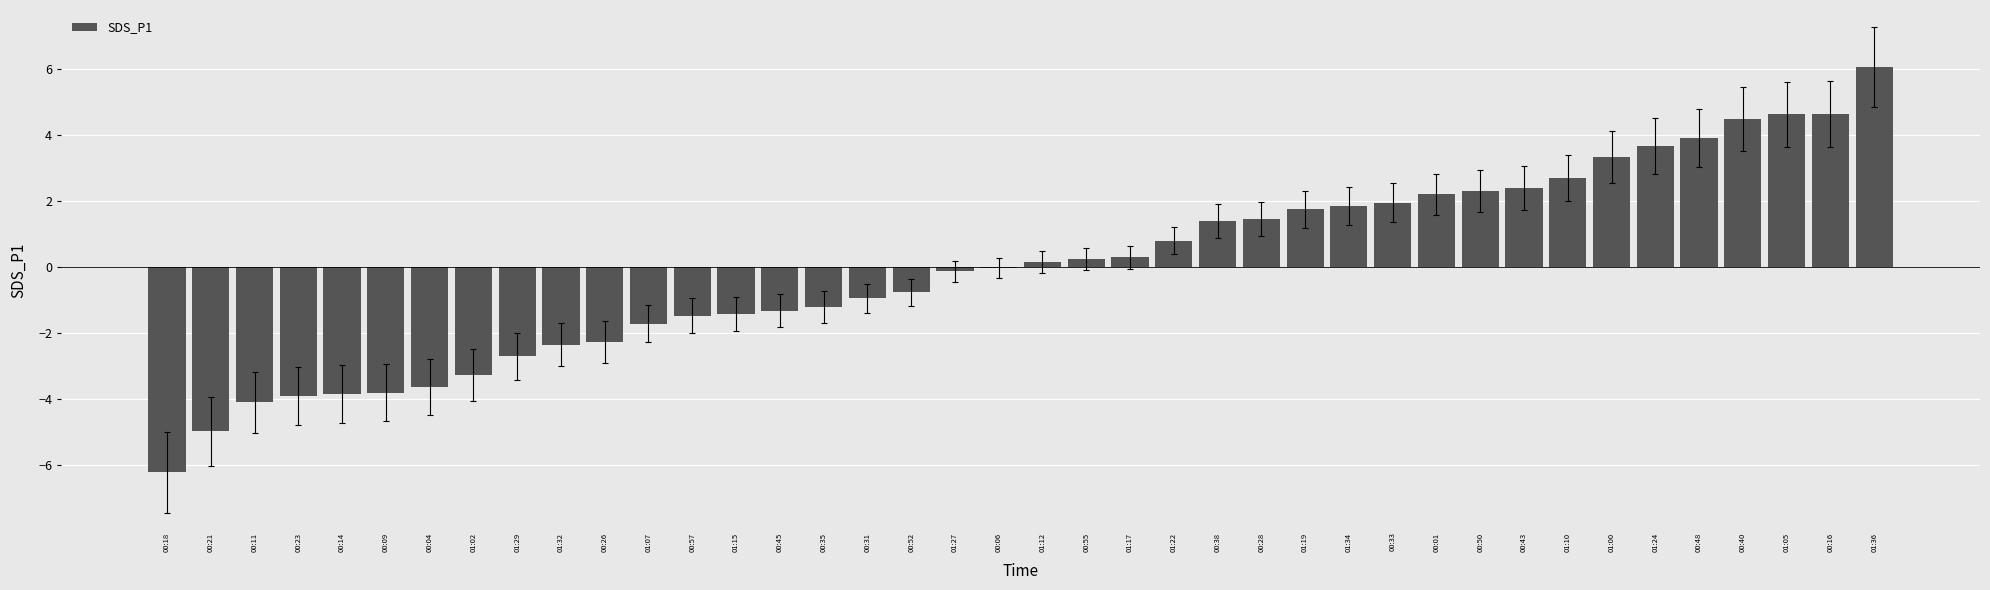

The chart shows a value of -2.0 at 00:14. True or false?

False